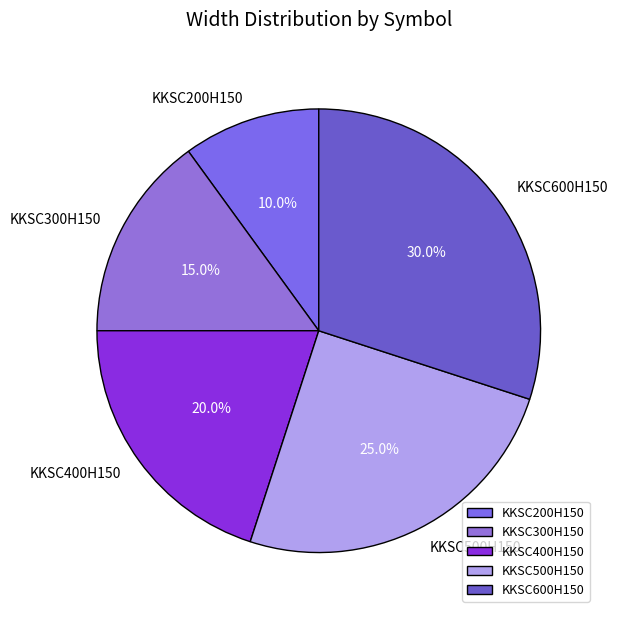

Rank the categories by value from lowest to highest.

KKSC200H150, KKSC300H150, KKSC400H150, KKSC500H150, KKSC600H150